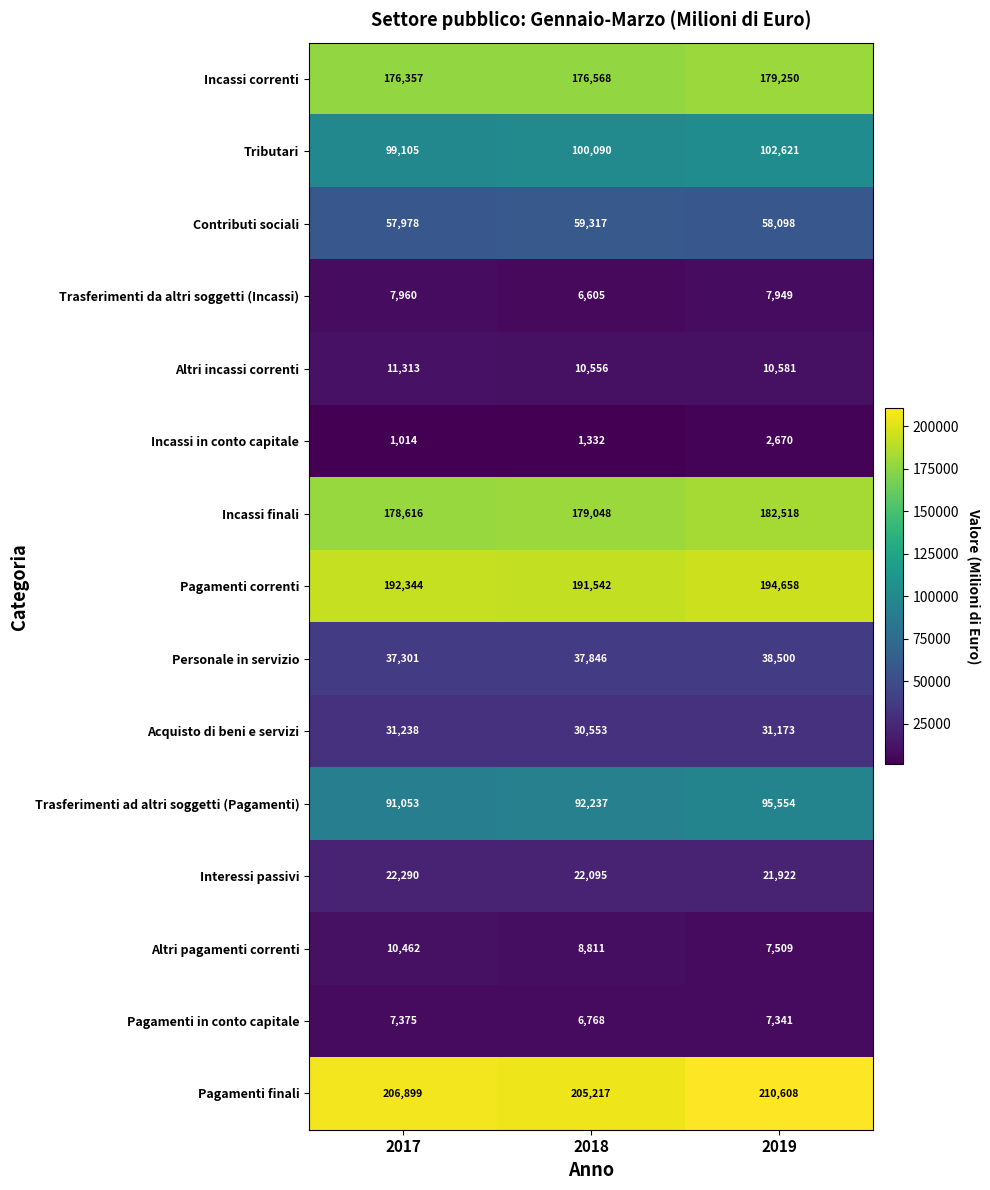

What is the difference between the maximum and minimum values in the Altri incassi correnti series?

757